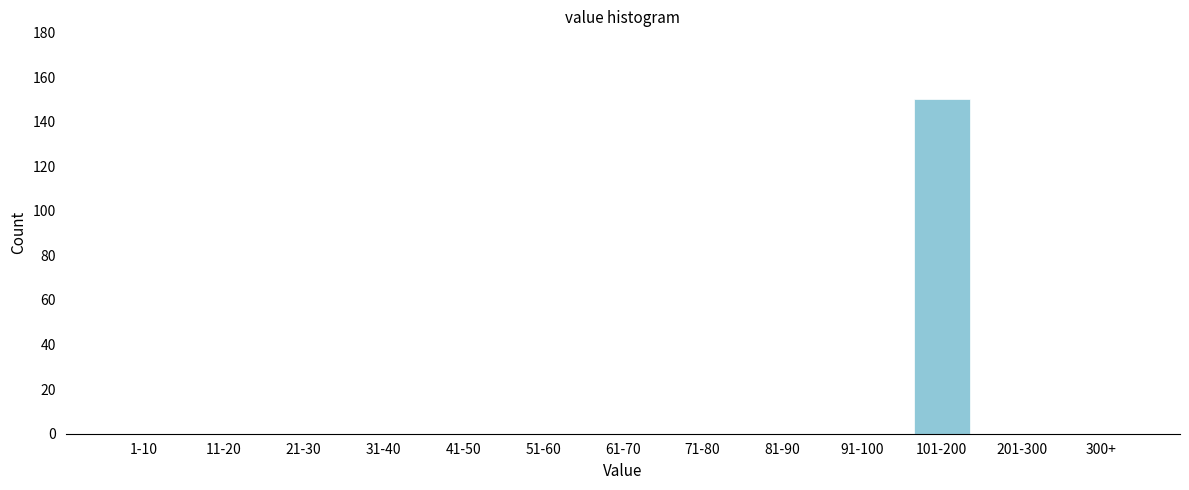

Reading left to right, transcribe all the data shown in this chart.

1-10=0	11-20=0	21-30=0	31-40=0	41-50=0	51-60=0	61-70=0	71-80=0	81-90=0	91-100=0	101-200=150	201-300=0	300+=0